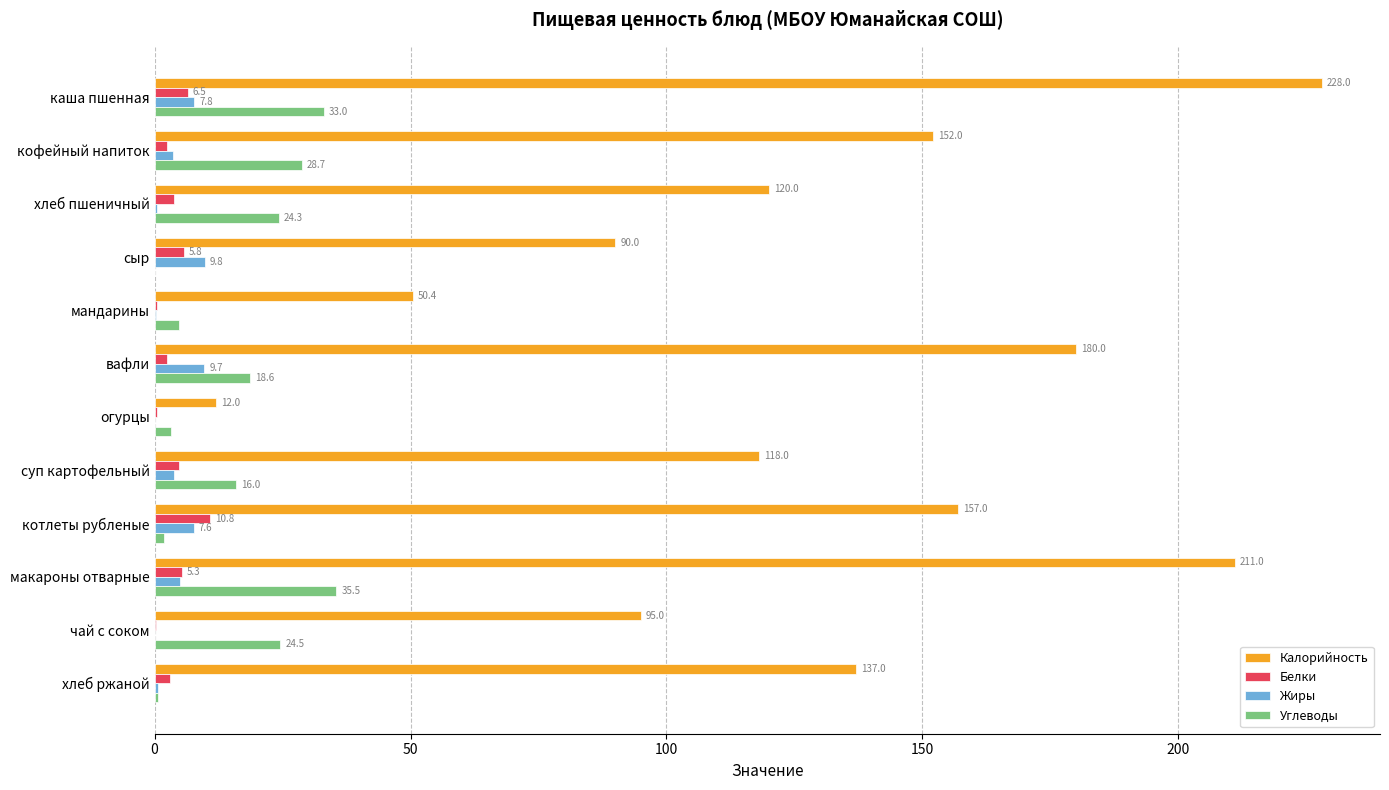

Is it true that Белки equals 4.7 at суп картофельный?

True